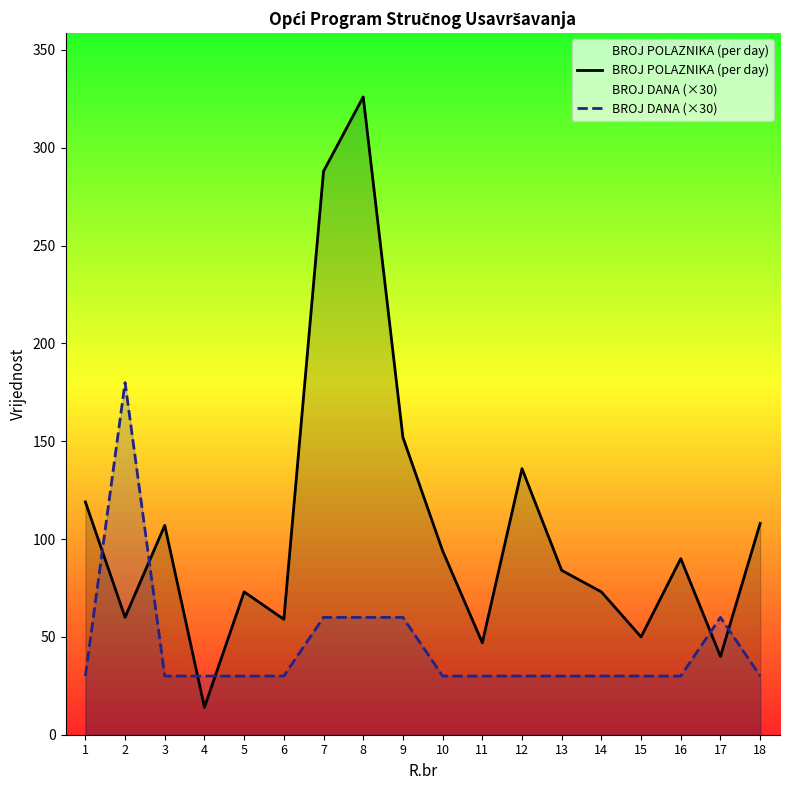

What is the value of the BROJ POLAZNIKA (per day) point at the 5th from the left?

73